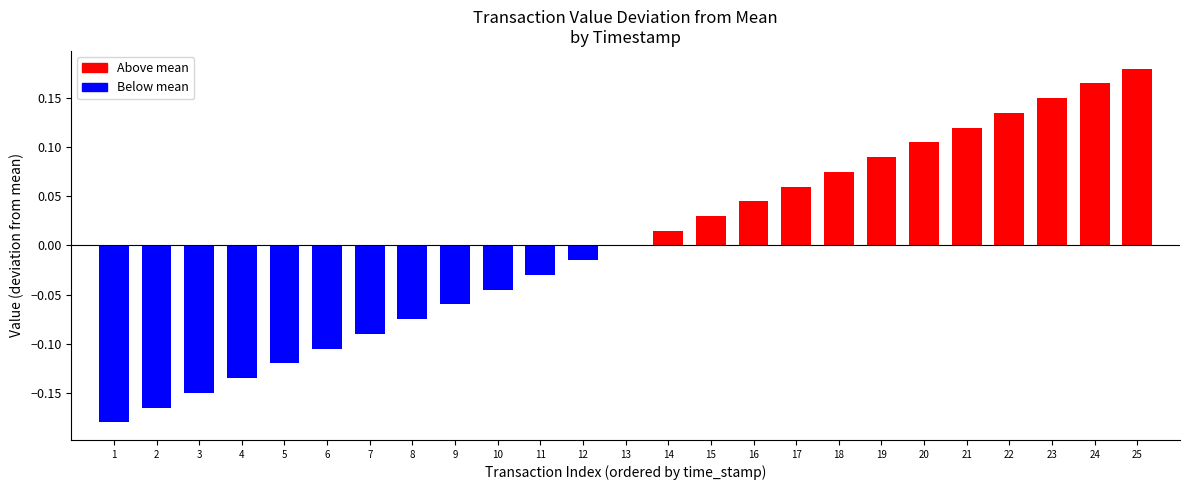

Count the number of data series in this chart.

1